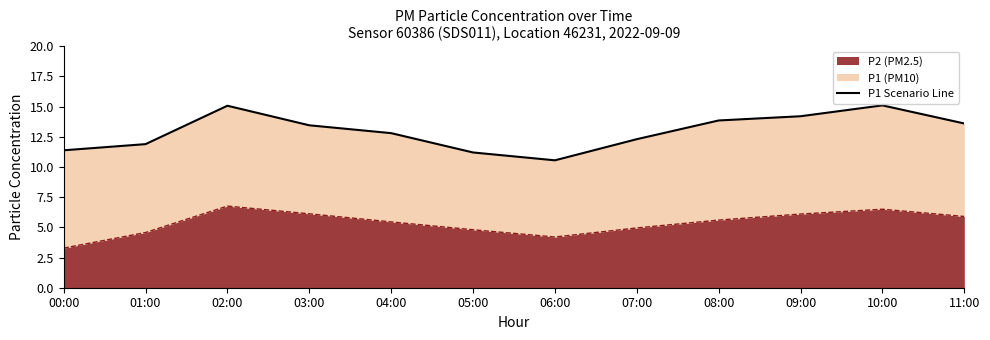

At which label does the data first exceed 13?

02:00